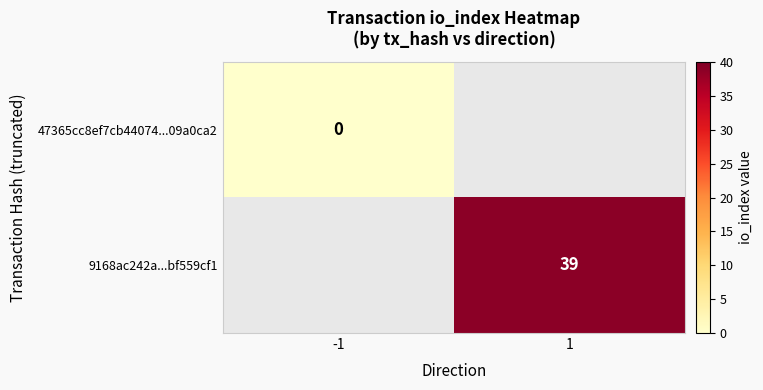

True or false: 9168ac242a...bf559cf1 has a value of 65.1 at 1.

False